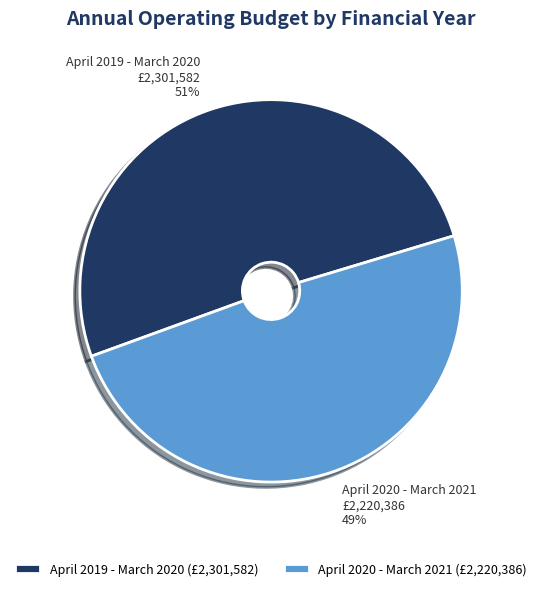

Which slice represents more than half of the pie?

April 2019 - March 2020